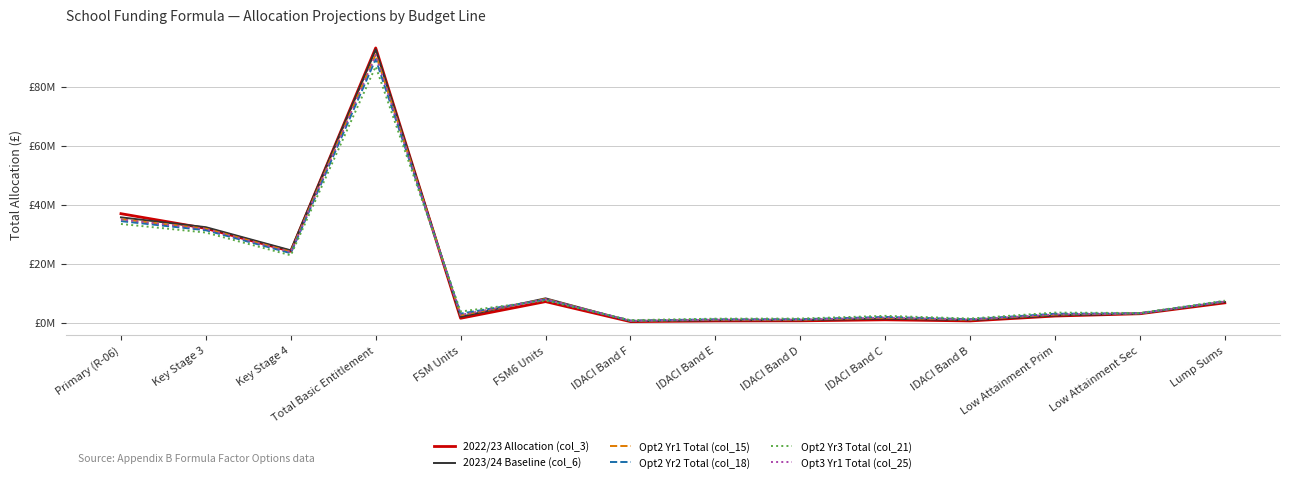

At which category does Opt3 Yr1 Total (col_25) reach its first local valley?

Key Stage 4